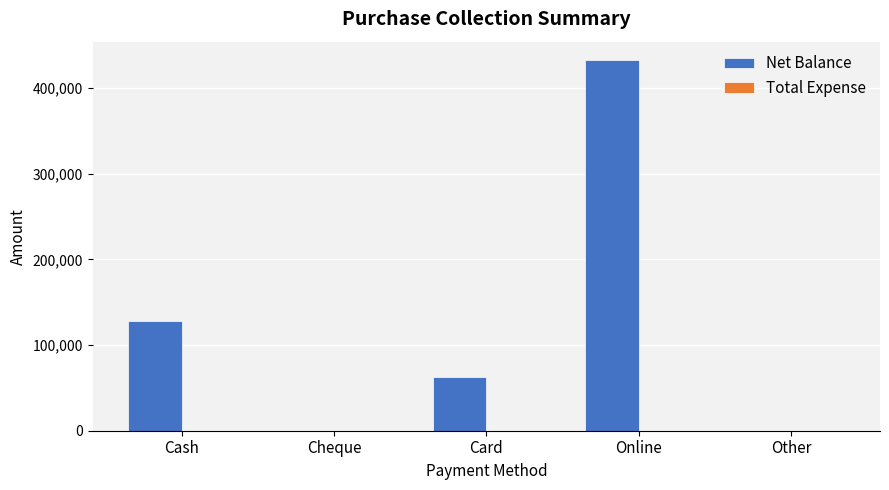

Are the bars grouped side by side (vs. stacked)?

No